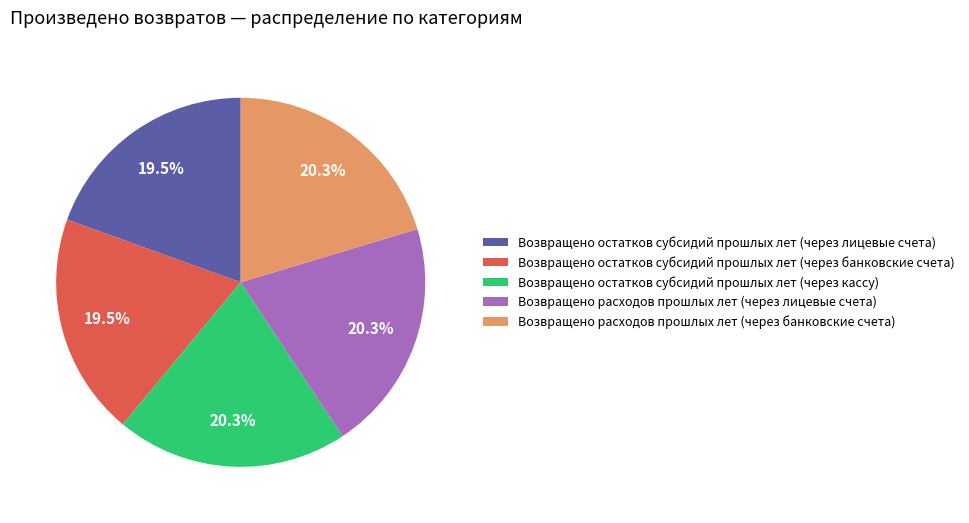

Between Возвращено расходов прошлых лет (через банковские счета) and Возвращено остатков субсидий прошлых лет (через лицевые счета), which is larger?

Возвращено расходов прошлых лет (через банковские счета)